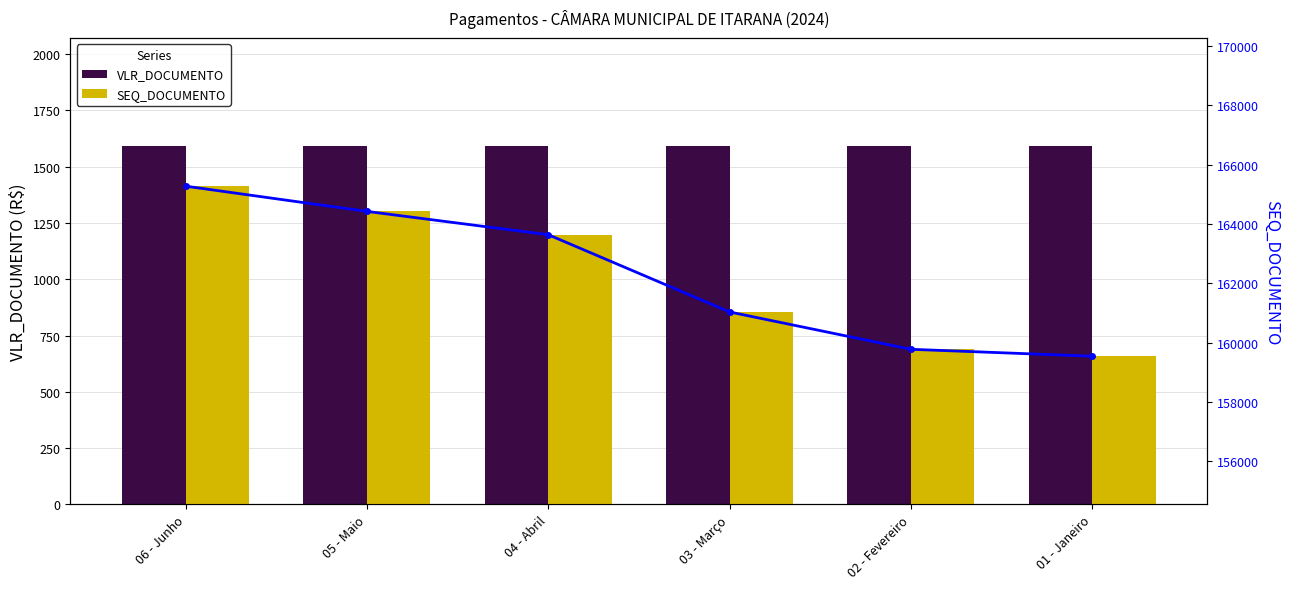

What is the difference between the maximum and minimum values in the SEQ_DOCUMENTO series?

5734.0